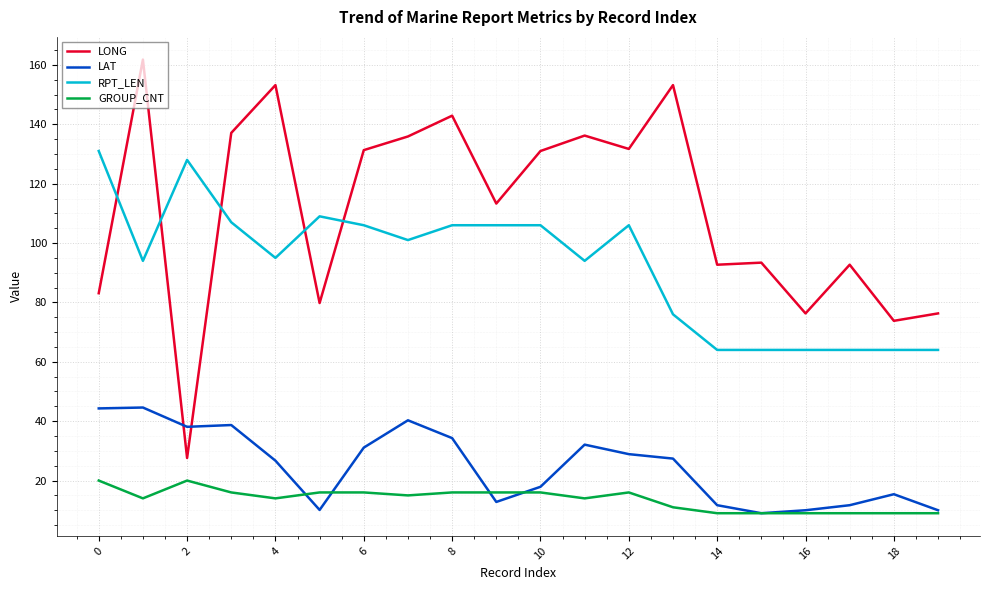

Which series has the largest total across all categories?

LONG